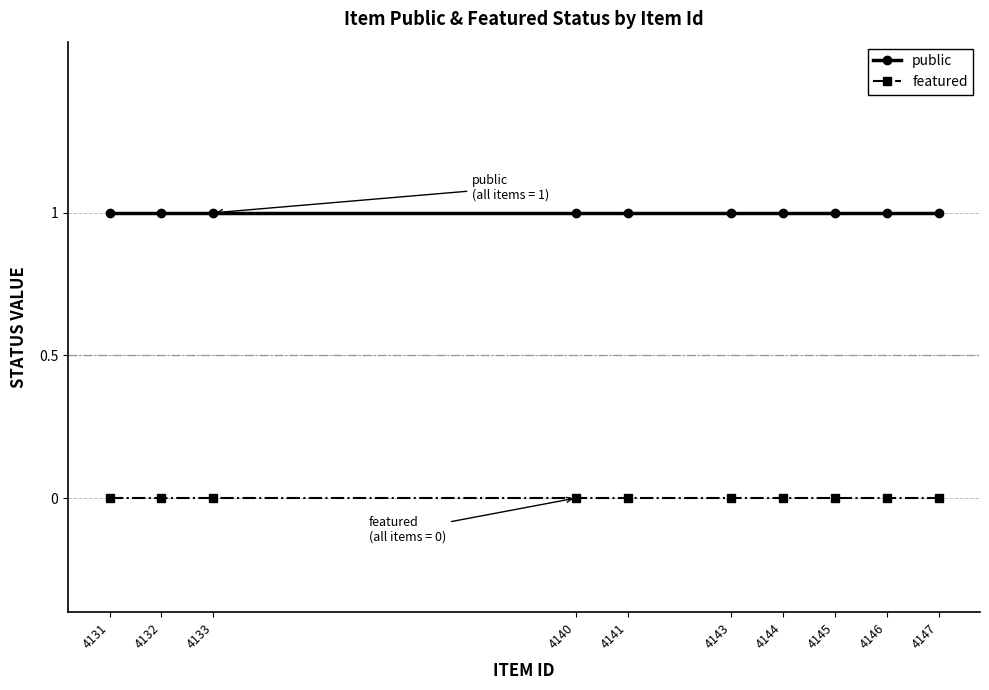

The value of public at 4133 is 1. True or false?

True